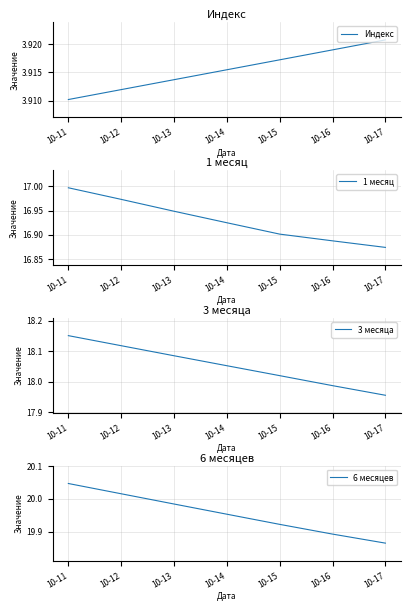

True or false: Индекс has more than 2 interior local peaks.

False